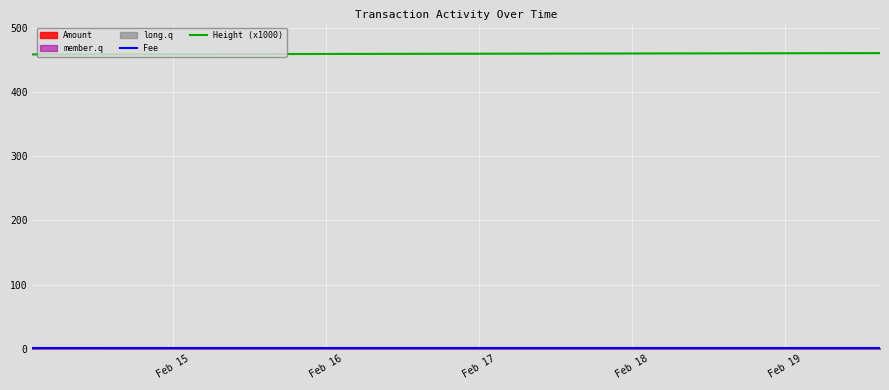

At how many categories does at least one series exceed 296?

9